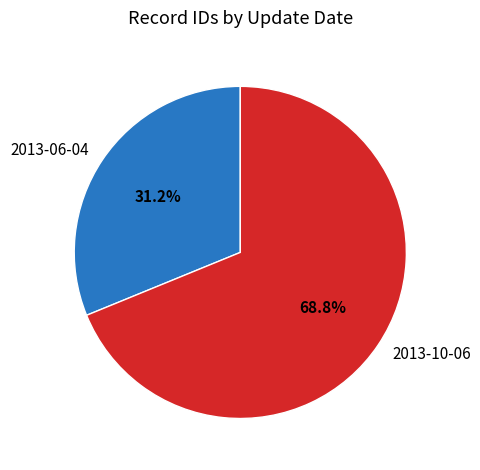

What is the majority slice?

2013-10-06